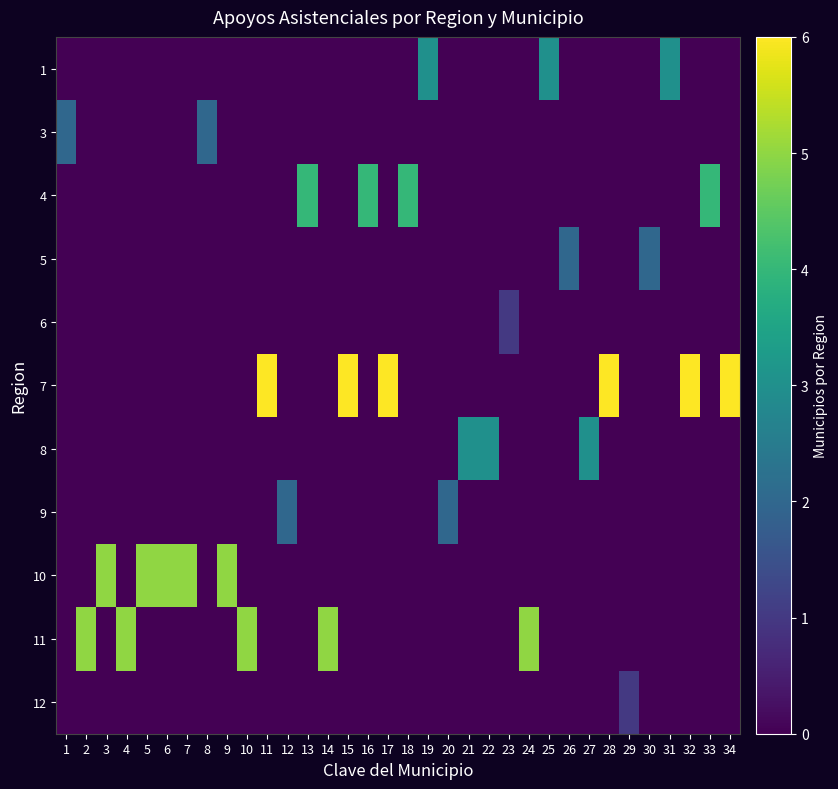

What is the spread (max minus min) of values at 4?

5